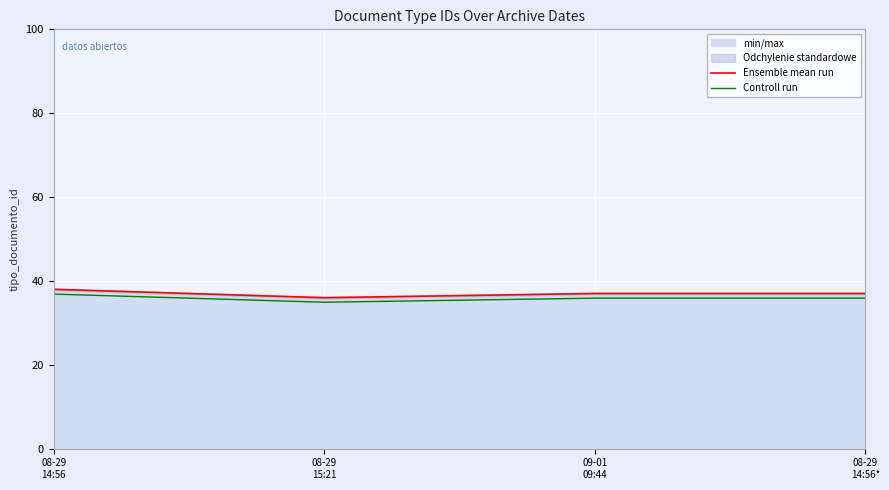

At which label does Ensemble mean run reach its minimum?

08-29
15:21